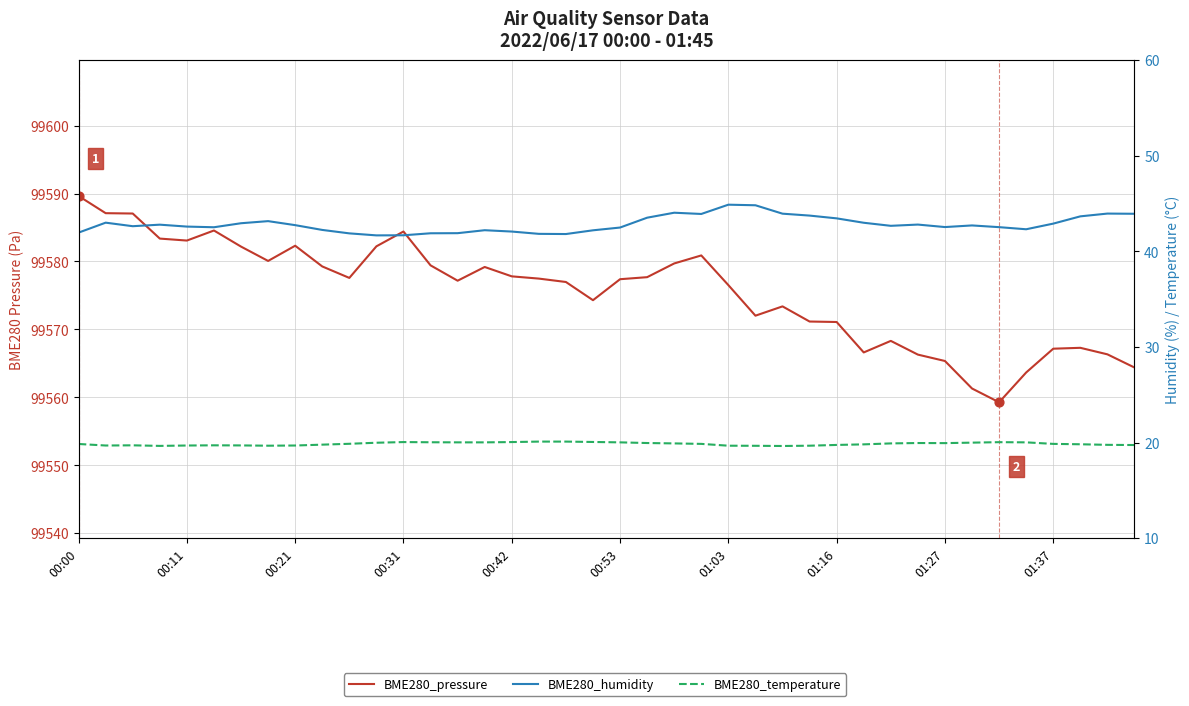

Which series reaches the minimum Y coordinate?

BME280_temperature